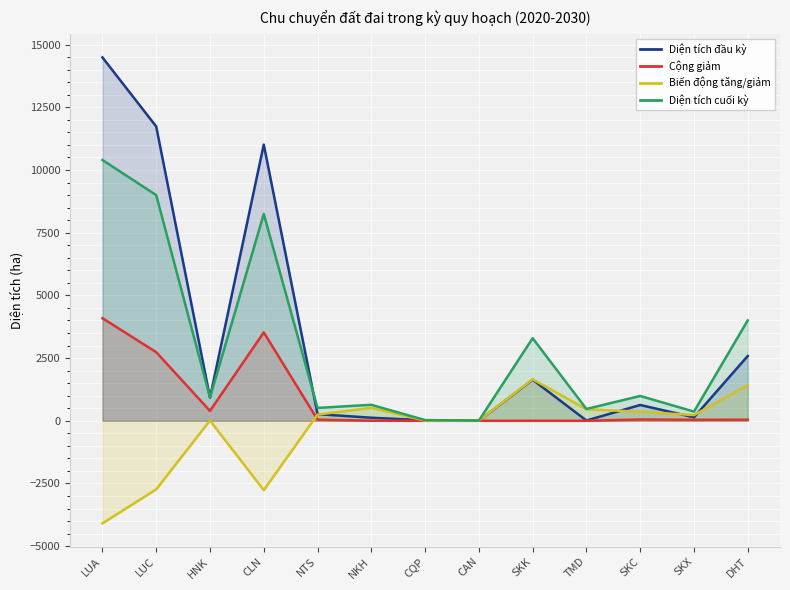

How many data points in Diện tích đầu kỳ are above 630?

7